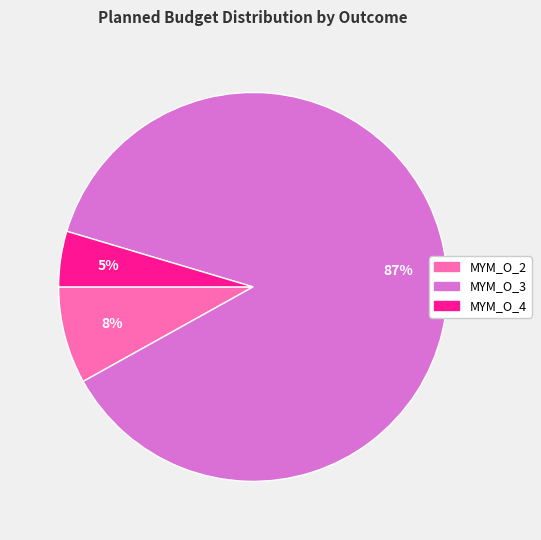

Combined, do MYM_O_3 and MYM_O_4 account for over 50%?

Yes